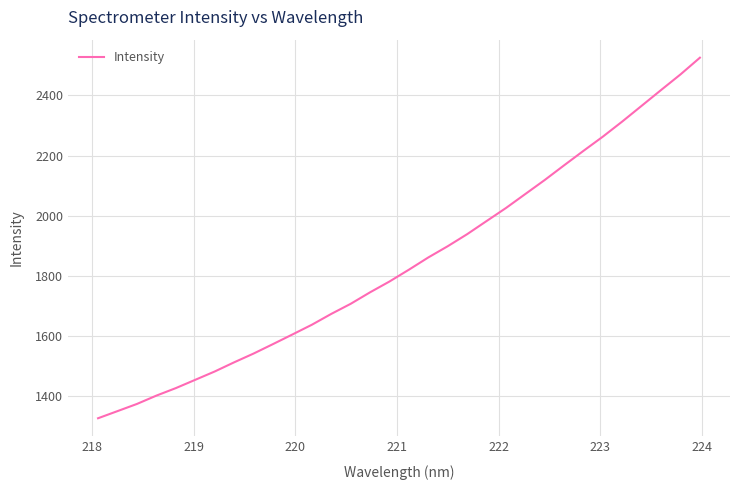

Does the chart display data point markers on the line(s)?

No